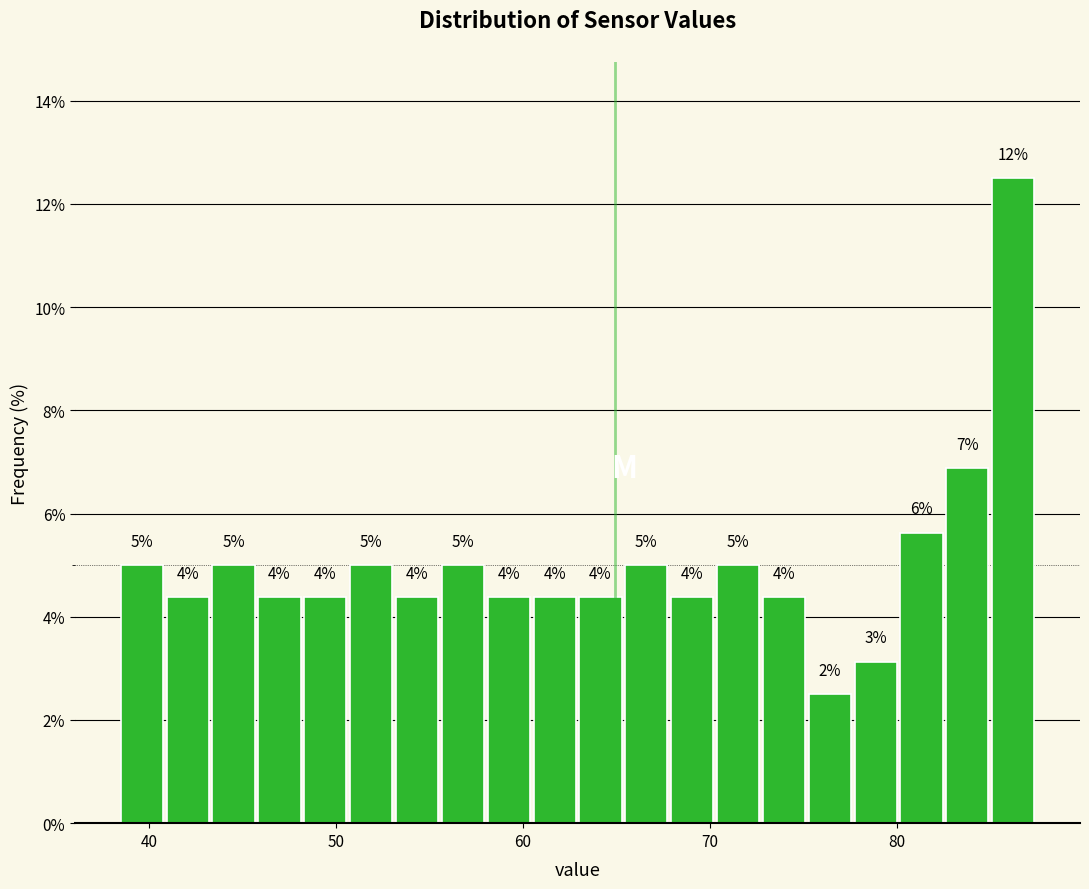

Around what value on the x-axis is the tallest bar? Give the approximate position of its centre, as read against the axis.

86